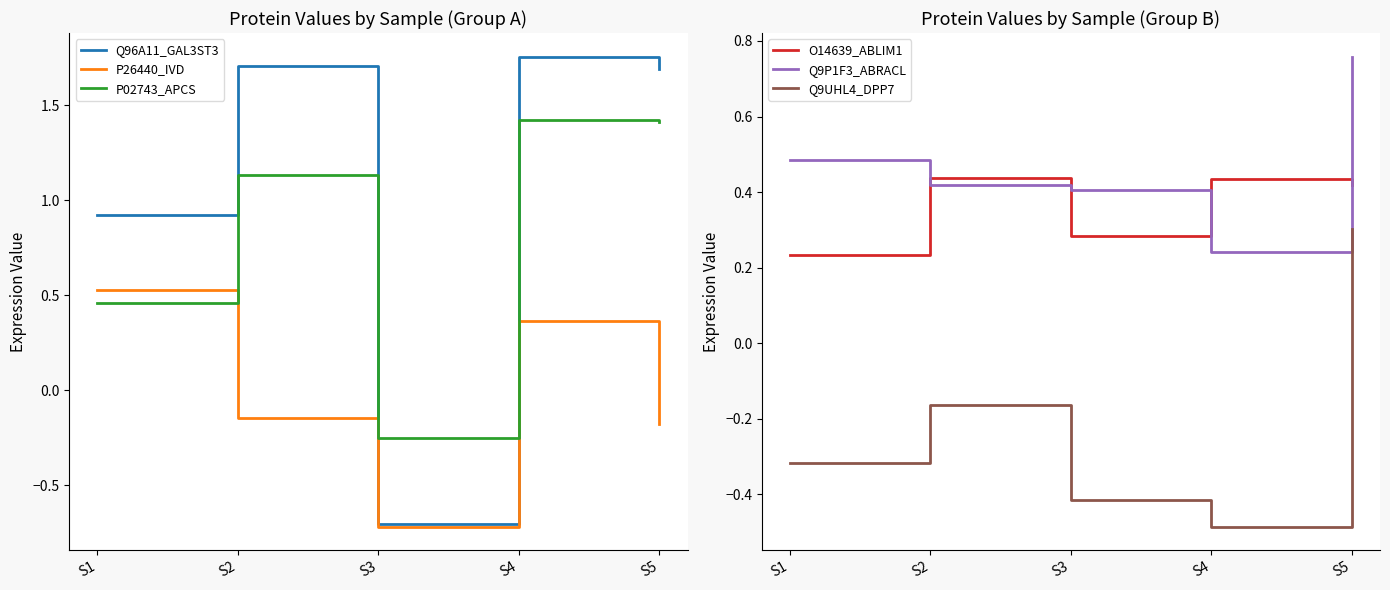

Count the O14639_ABLIM1 values in the range 0 to 1.

5